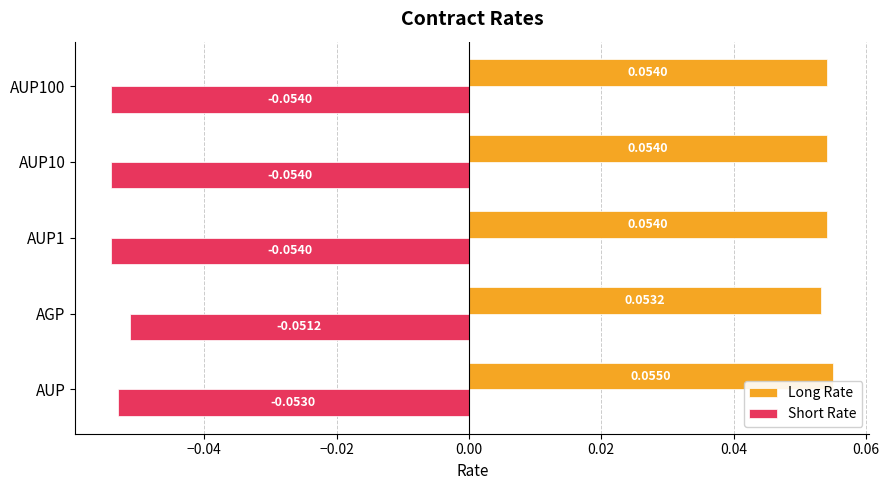

At which category does the chart reach its peak across all series?

AUP